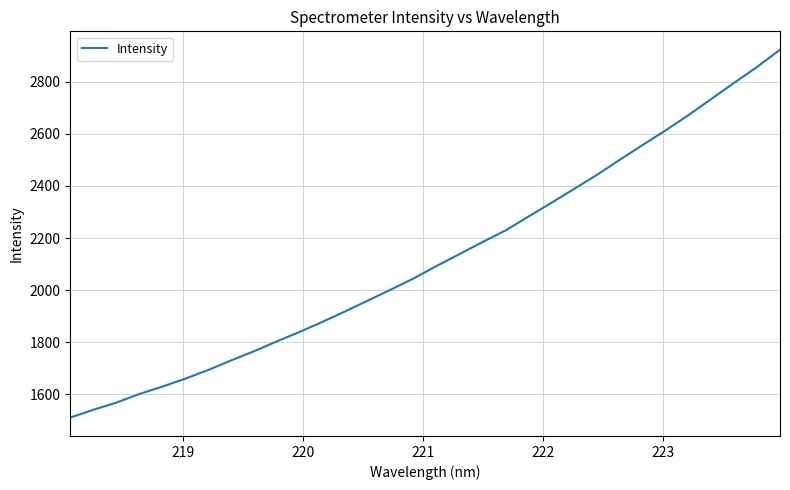

What is the minimum value shown in the chart?

1510.7